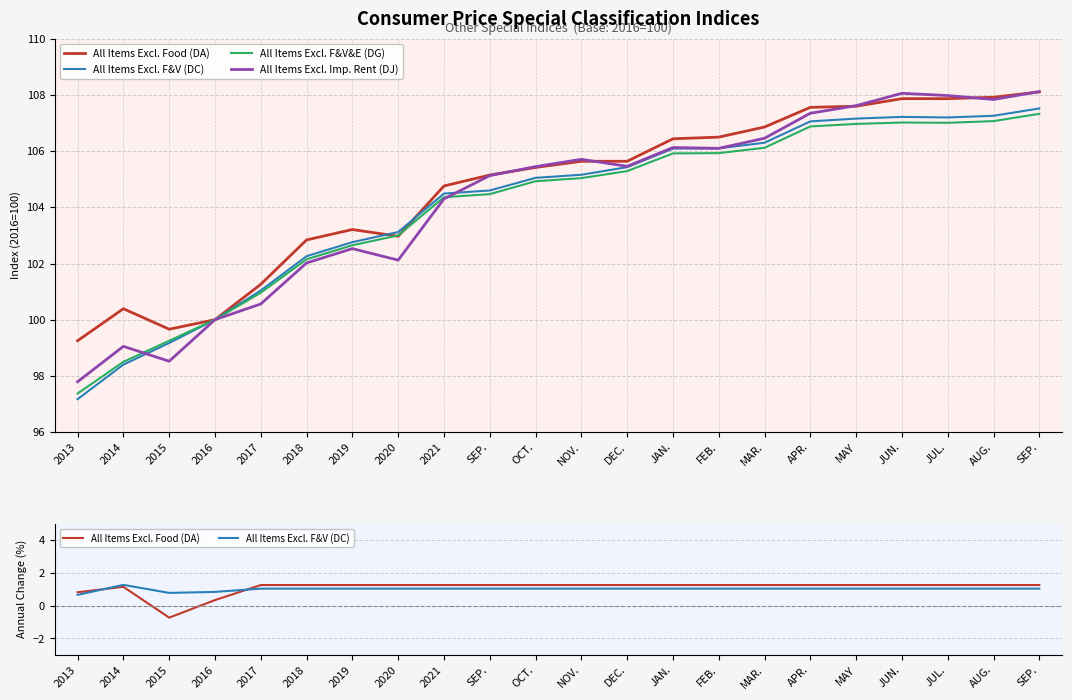

Rank the series at AUG. from lowest to highest value.

All Items Excl. F&V (DC), All Items Excl. Food (DA), All Items Excl. F&V&E (DG), All Items Excl. Imp. Rent (DJ)